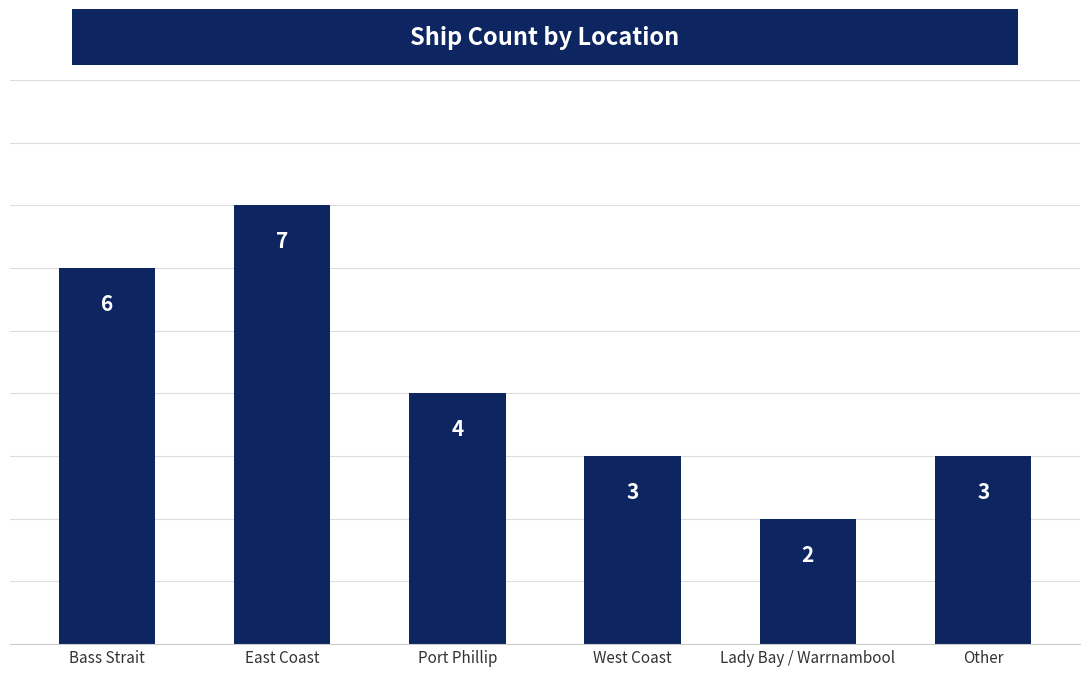

What is the value of the 6th bar from the left?

3